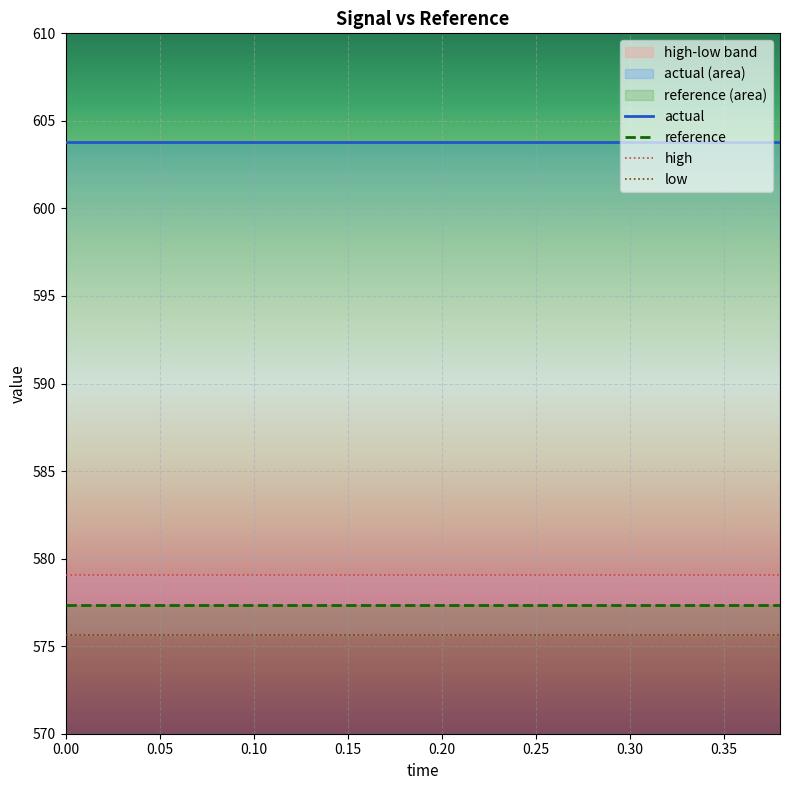

True or false: reference and actual intersect in this chart.

False